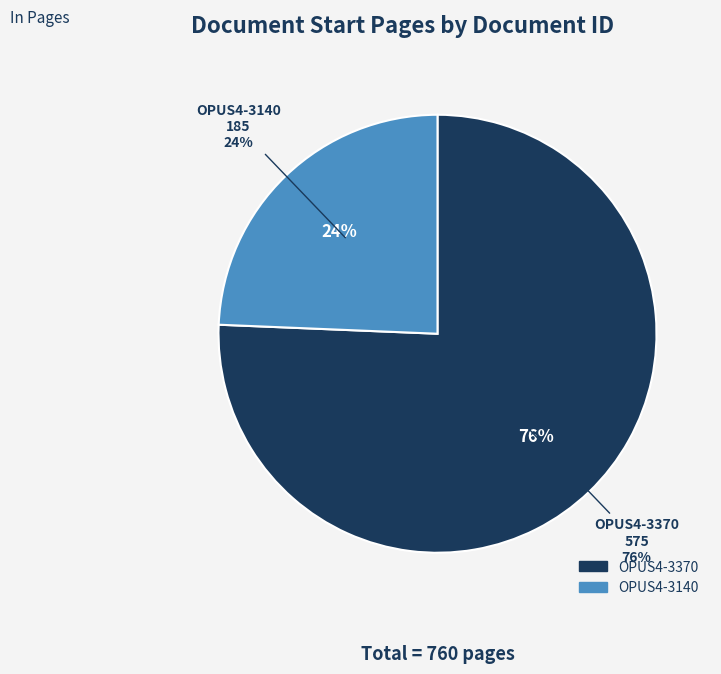

What is the smallest slice in the pie chart?

OPUS4-3140